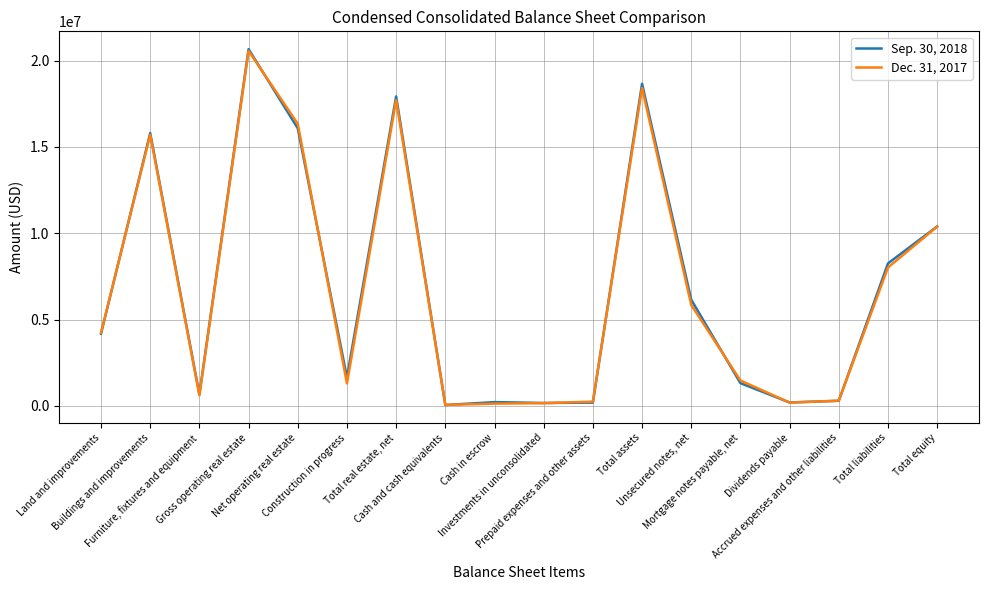

What is the greatest value displayed?

20667871